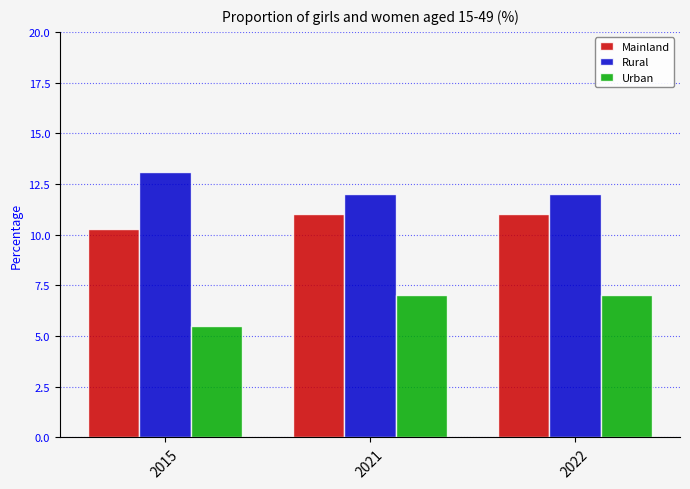

What is the value of the Rural bar at the 1st from the left?

13.1